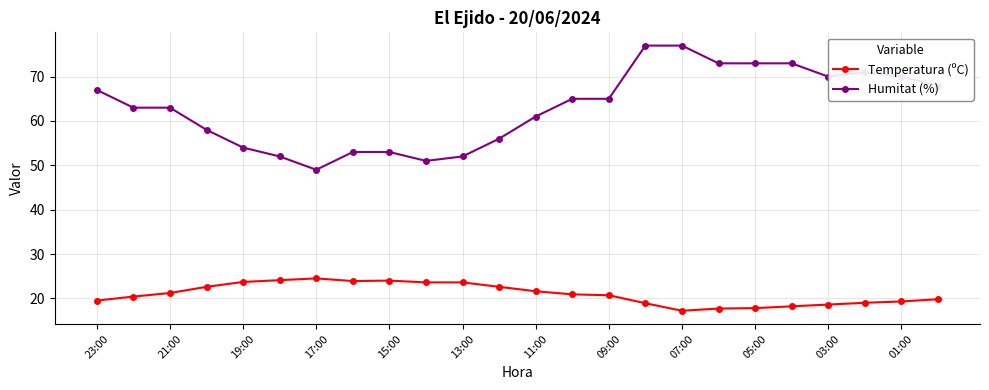

What is the value of the Temperatura (ºC) point at the 17th from the left?

17.2